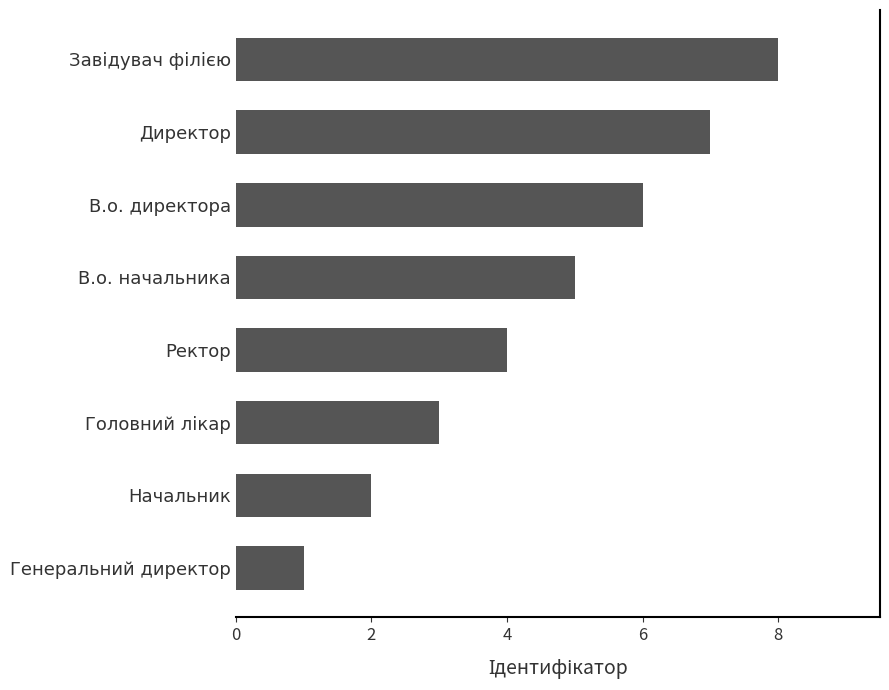

What is the maximum value shown in the chart?

8